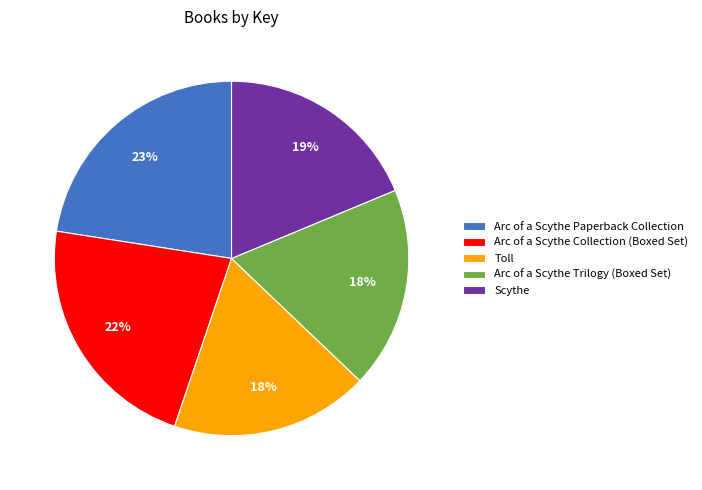

Count the number of slices in the pie.

5